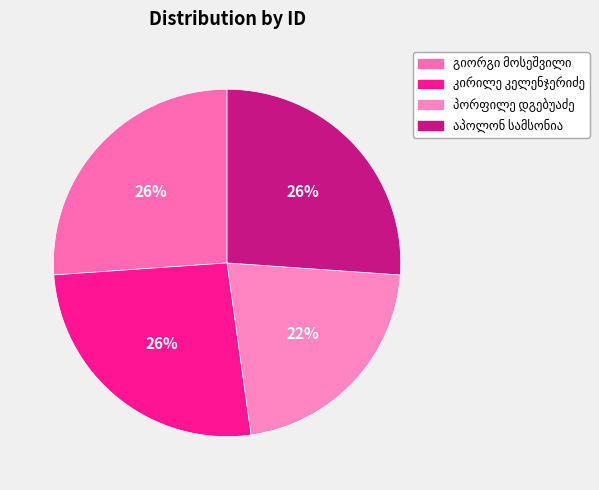

Count the number of slices in the pie.

4